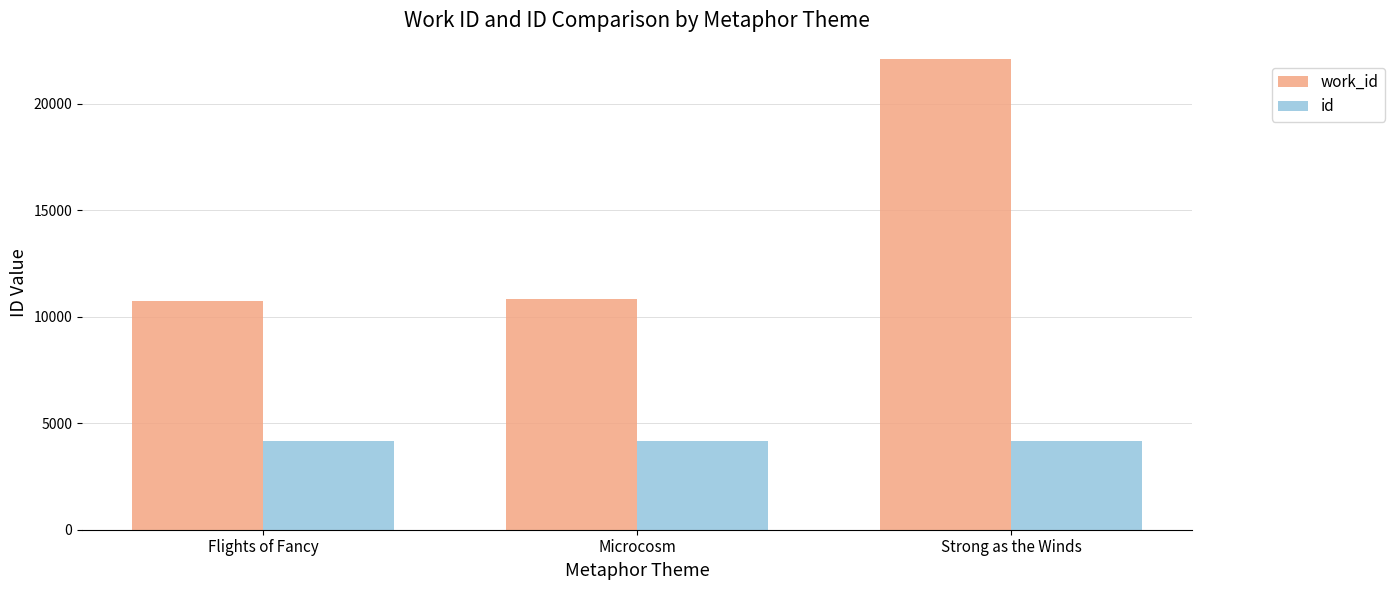

Count the id values in the range 4153 to 4171.

3